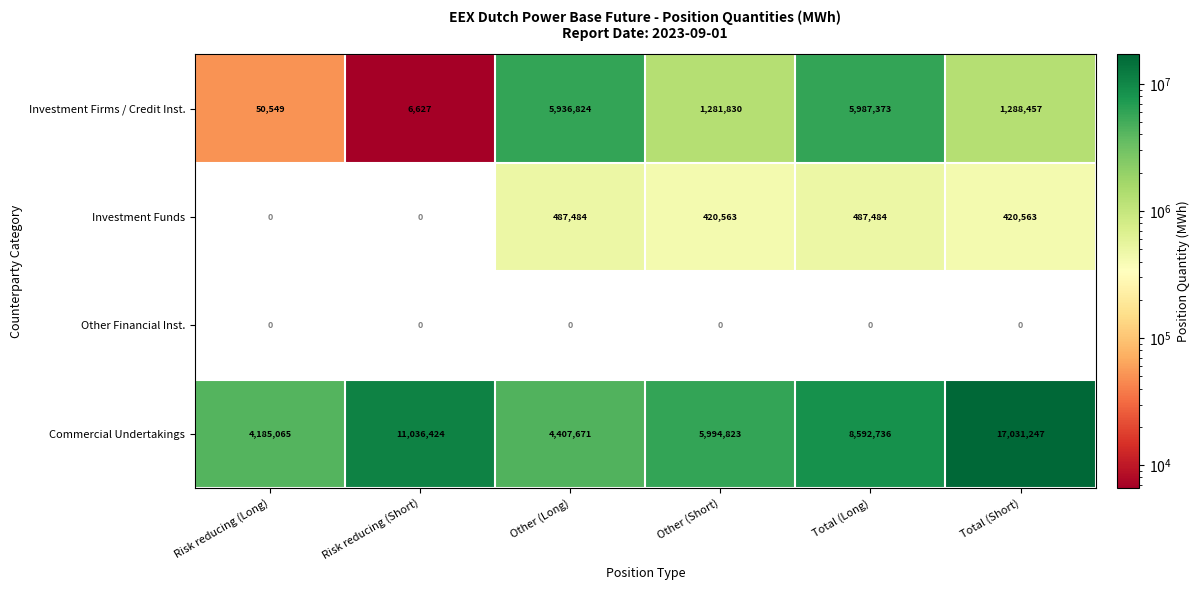

What is the spread (max minus min) of values at Risk reducing (Short)?

11036424